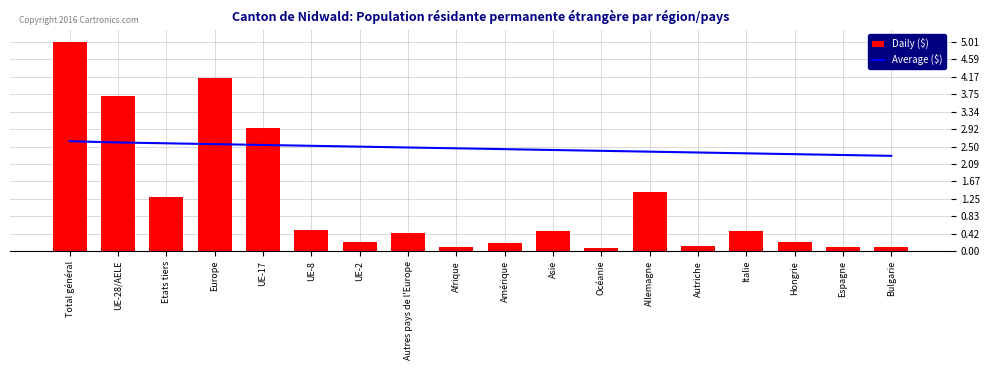

What is the label of the 11th bar from the left?

Asie